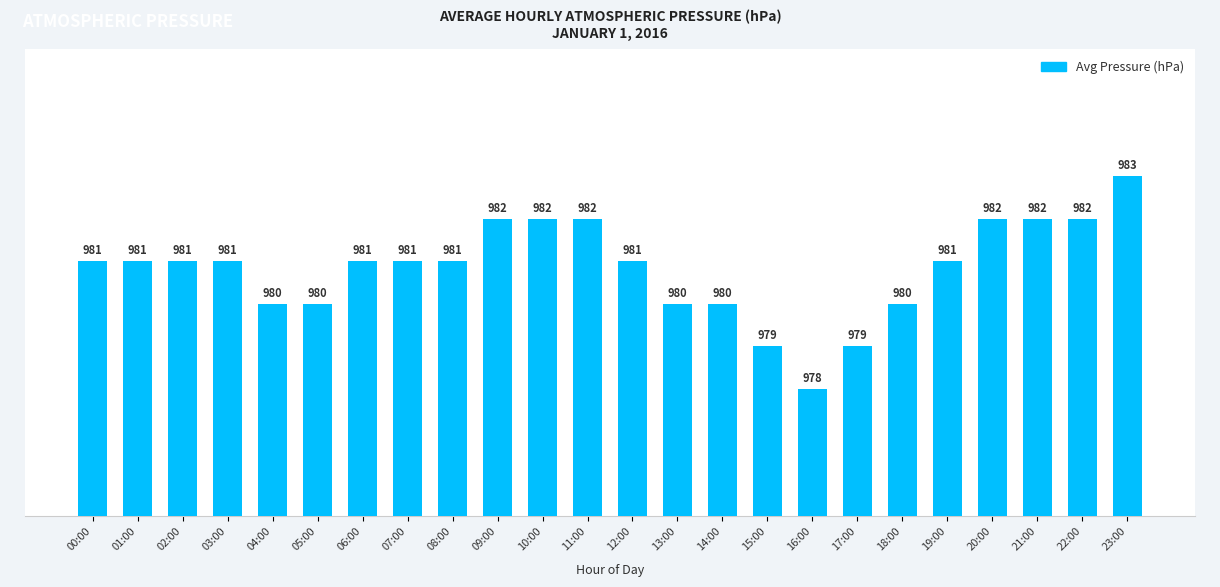

What is the difference between the second highest and minimum values?

4